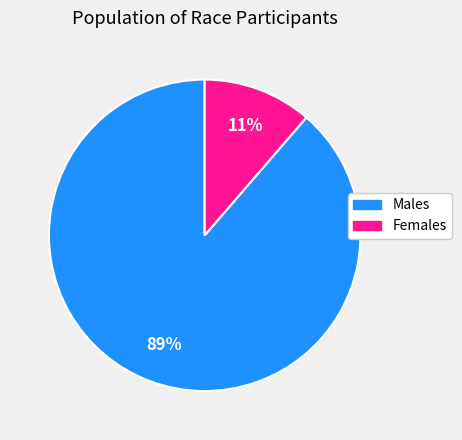

Do Females and Males together represent more than half of the pie?

Yes